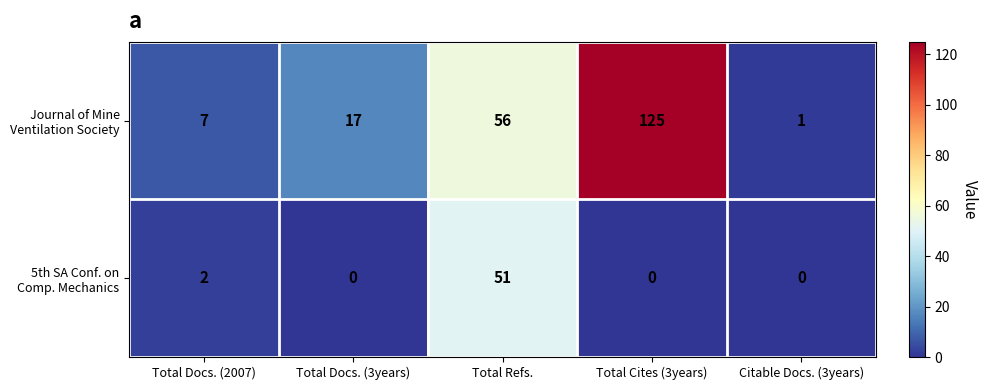

What is the spread (max minus min) of values at Total Cites (3years)?

125